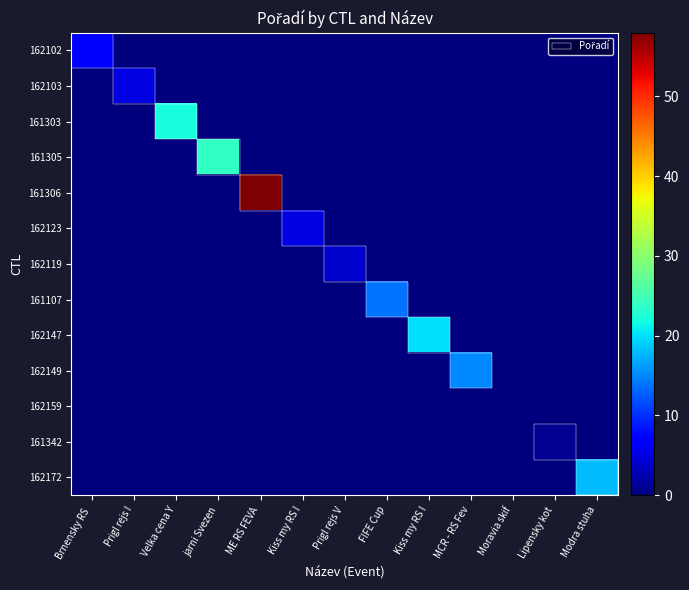

List the series in order of their peak value, highest first.

161306, 161305, 161303, 162147, 162172, 162149, 161107, 162102, 162103, 162123, 162119, 161342, 162159